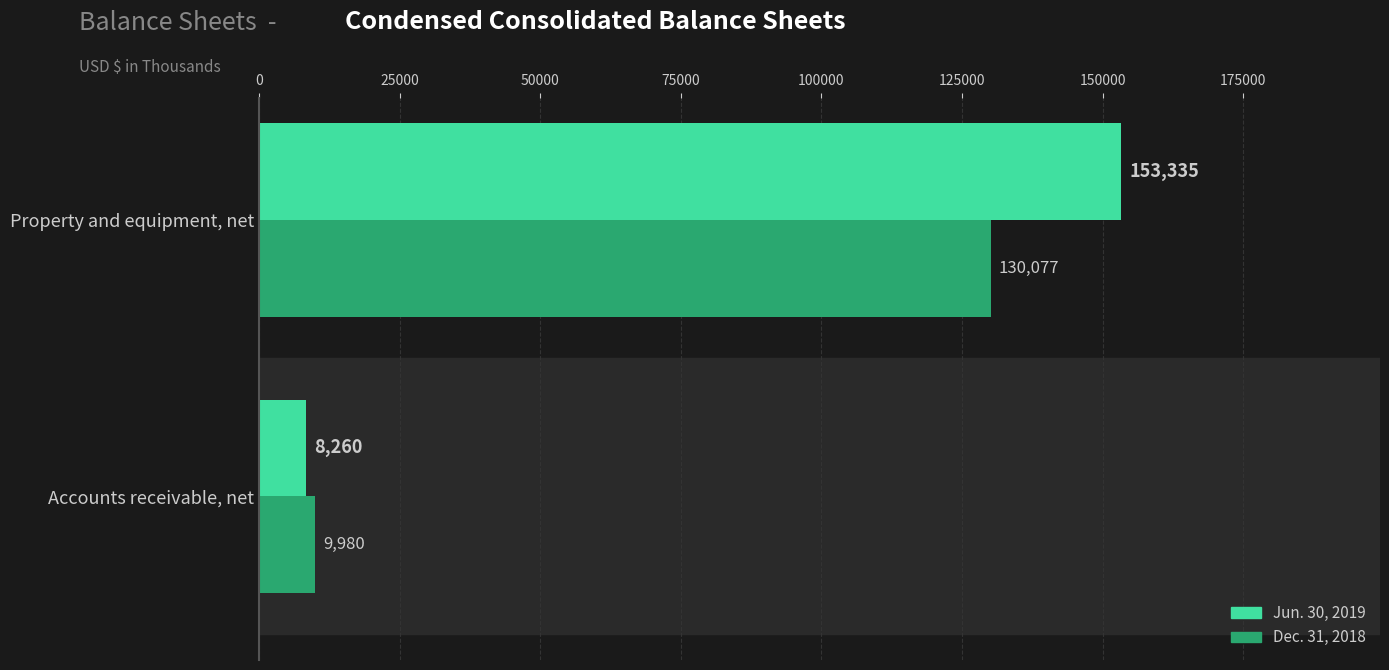

What is the greatest value displayed?

153335